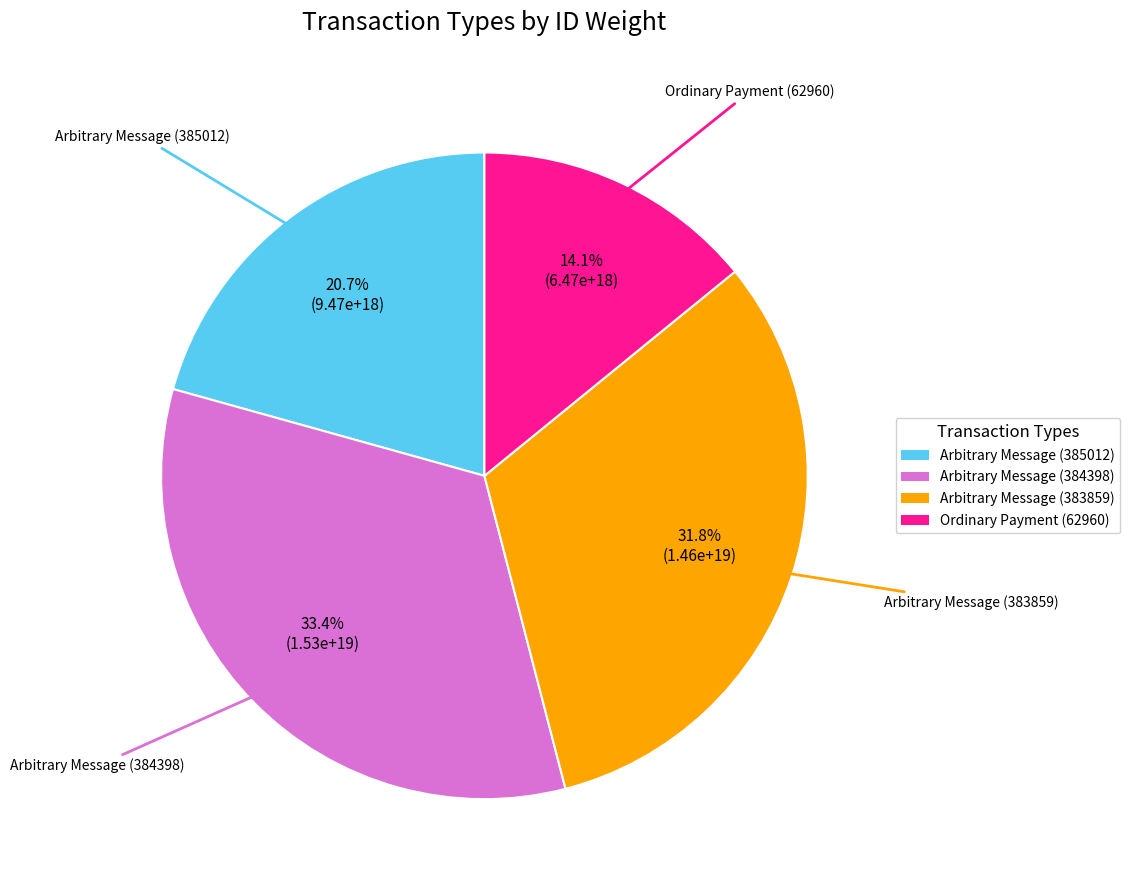

Is the sum of Arbitrary Message (385012) and Ordinary Payment (62960) greater than half?

No